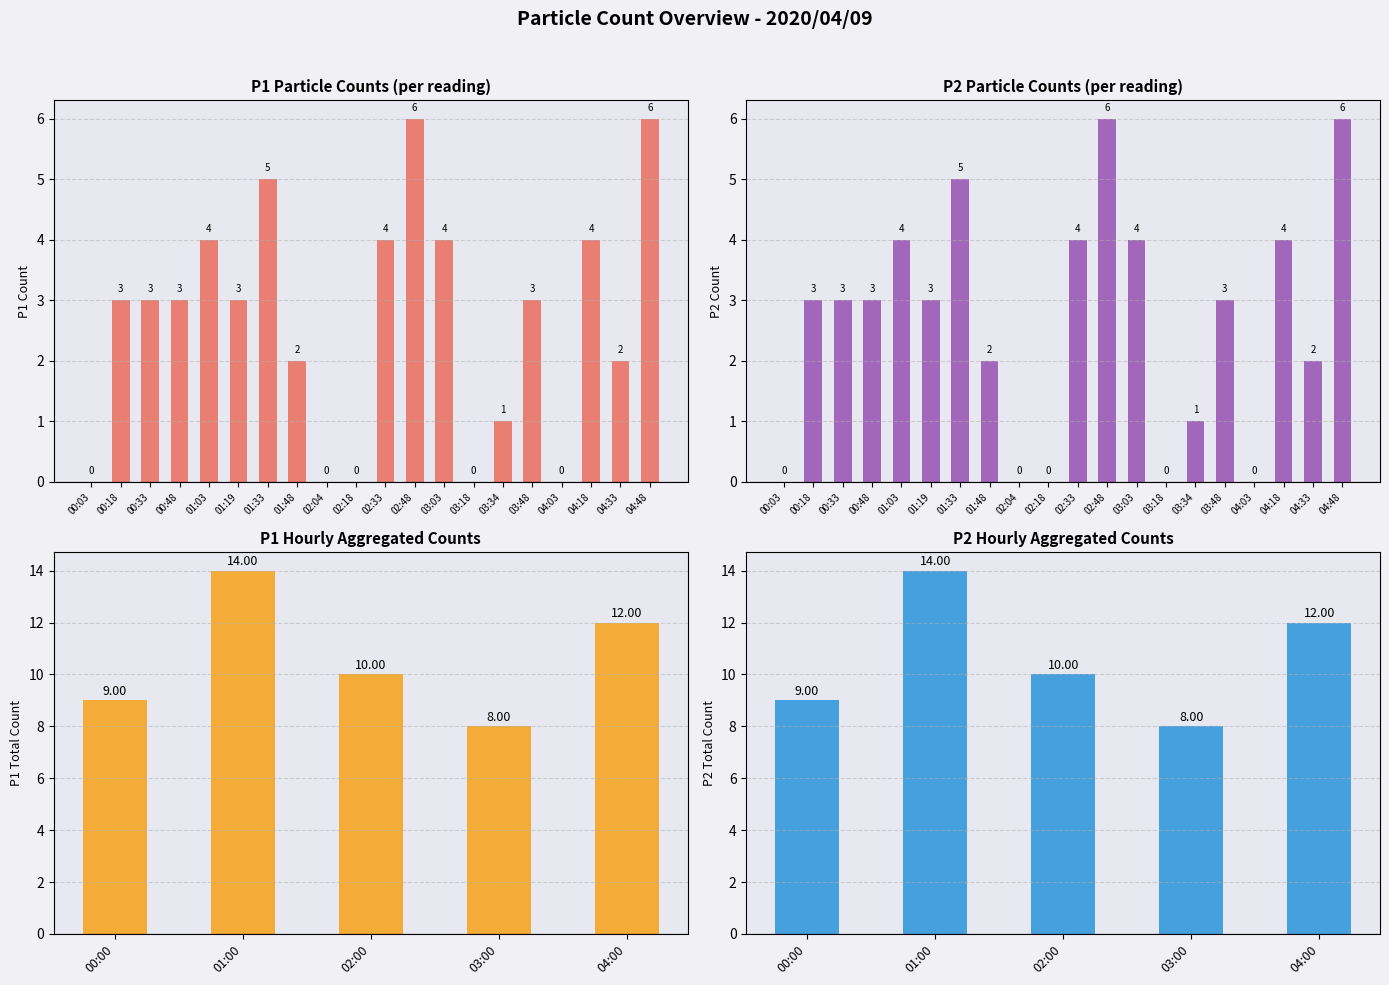

Which has a higher value, 02:48 or 00:33?

02:48